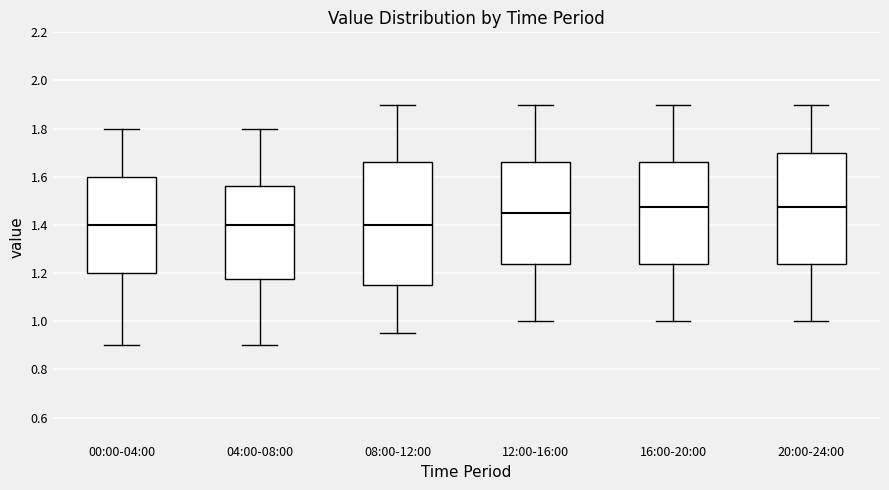

Reading left to right, read every box against the y-axis: the position of its median line, the range the box covers, and the ends of its whiskers. The values are not printed on the chart, so give them approximately, as read against the axis.

00:00-04:00: median 1.40, box 1.20 to 1.60, whiskers 0.90 to 1.80
04:00-08:00: median 1.40, box 1.18 to 1.56, whiskers 0.90 to 1.80
08:00-12:00: median 1.40, box 1.16 to 1.66, whiskers 0.96 to 1.90
12:00-16:00: median 1.46, box 1.24 to 1.66, whiskers 1.00 to 1.90
16:00-20:00: median 1.48, box 1.24 to 1.66, whiskers 1.00 to 1.90
20:00-24:00: median 1.48, box 1.24 to 1.70, whiskers 1.00 to 1.90